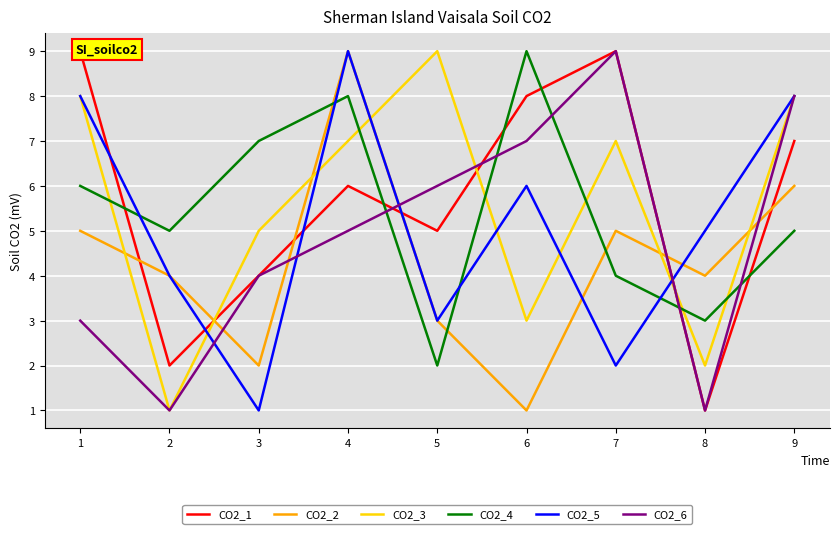

Which series changed the most between 3 and 8?

CO2_4